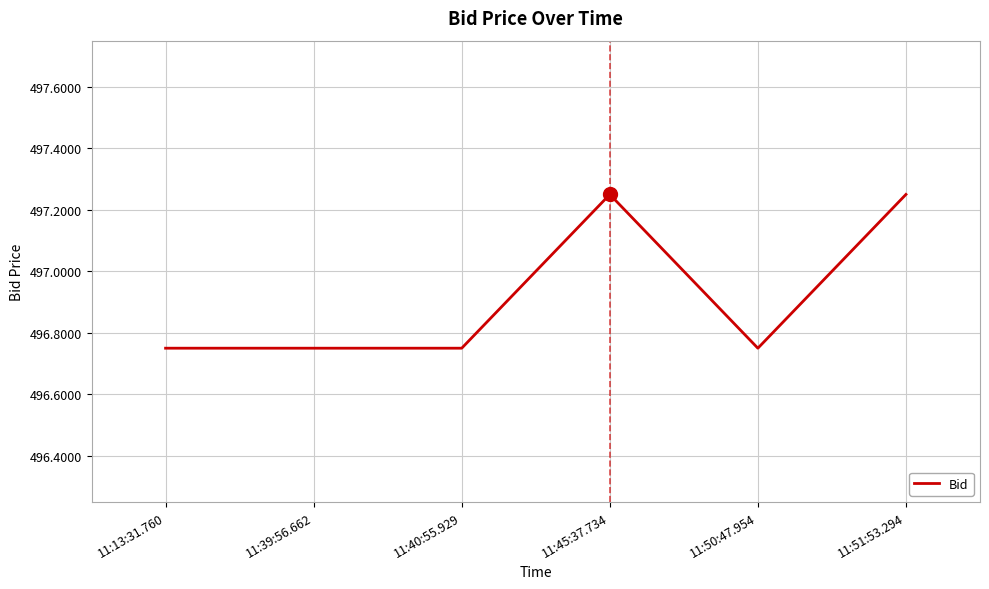

Is it true that the value at 11:13:31.760 is 691.9?

False